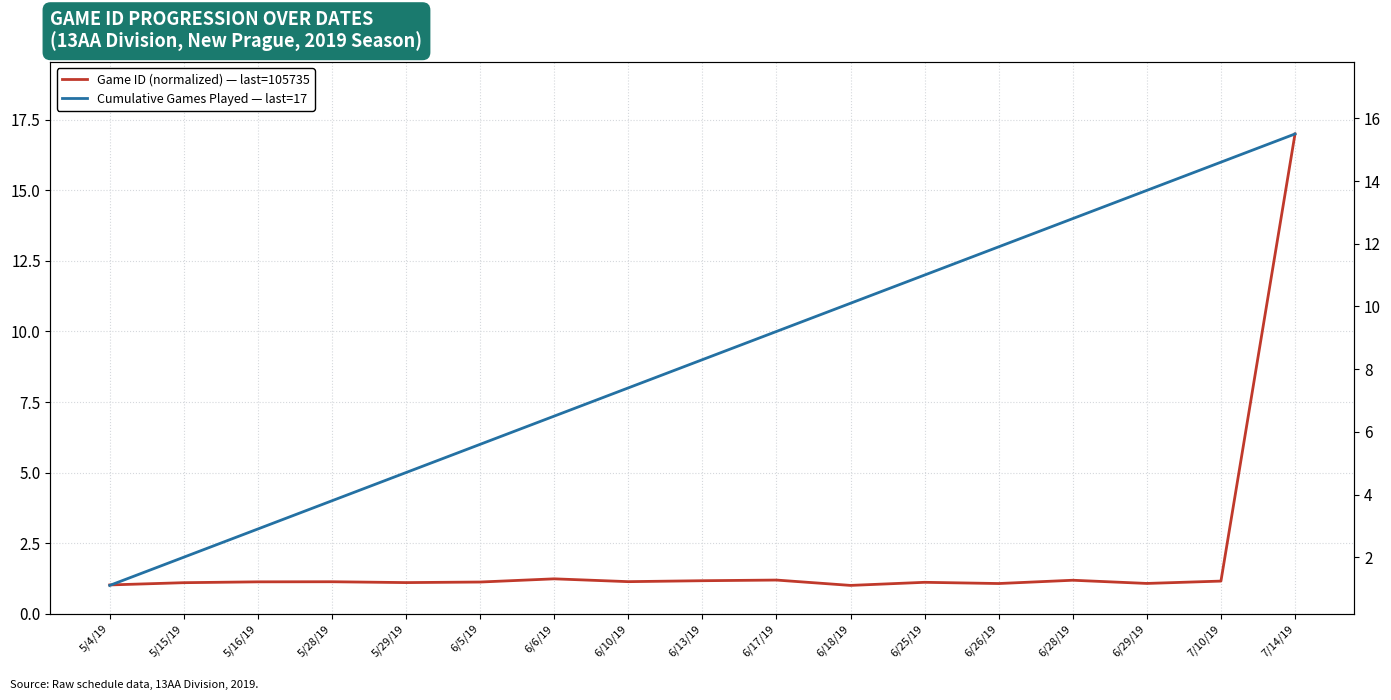

Which series changed the most between 5/15/19 and 5/28/19?

Cumulative Games Played — last=17